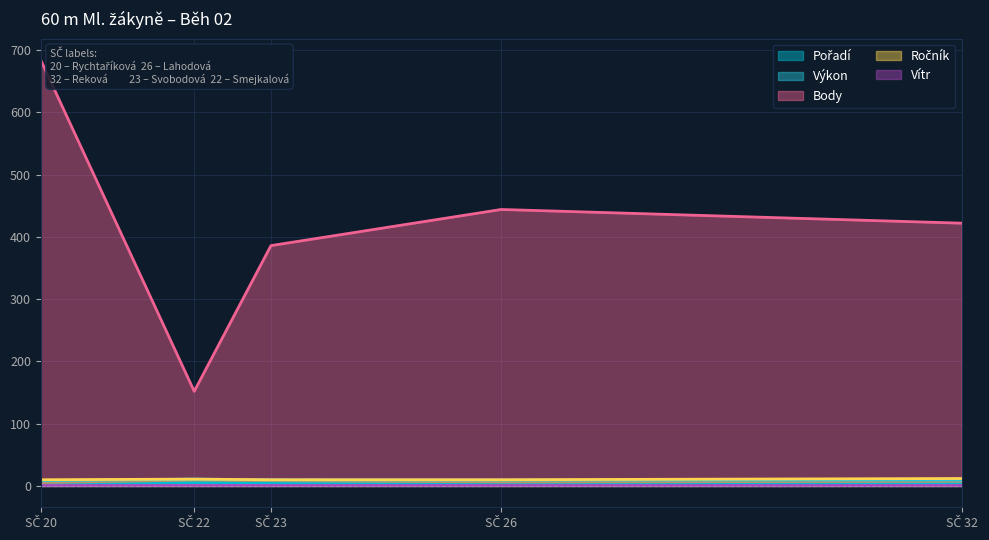

What is the difference between the maximum and minimum values in the Pořadí series?

4.0